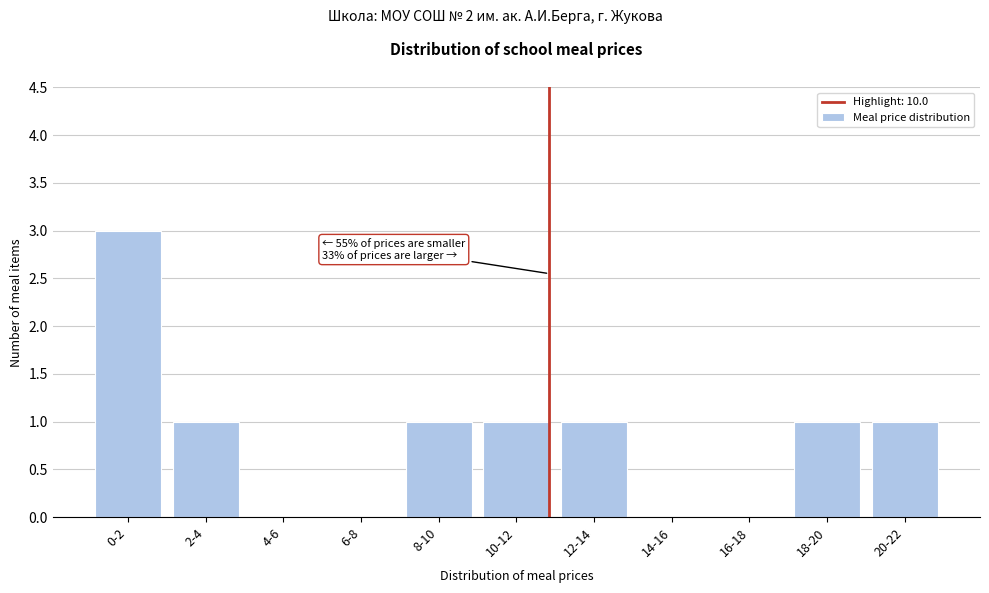

Reading left to right, what are all the values shown in this chart?

0-2=3	2-4=1	4-6=0	6-8=0	8-10=1	10-12=1	12-14=1	14-16=0	16-18=0	18-20=1	20-22=1